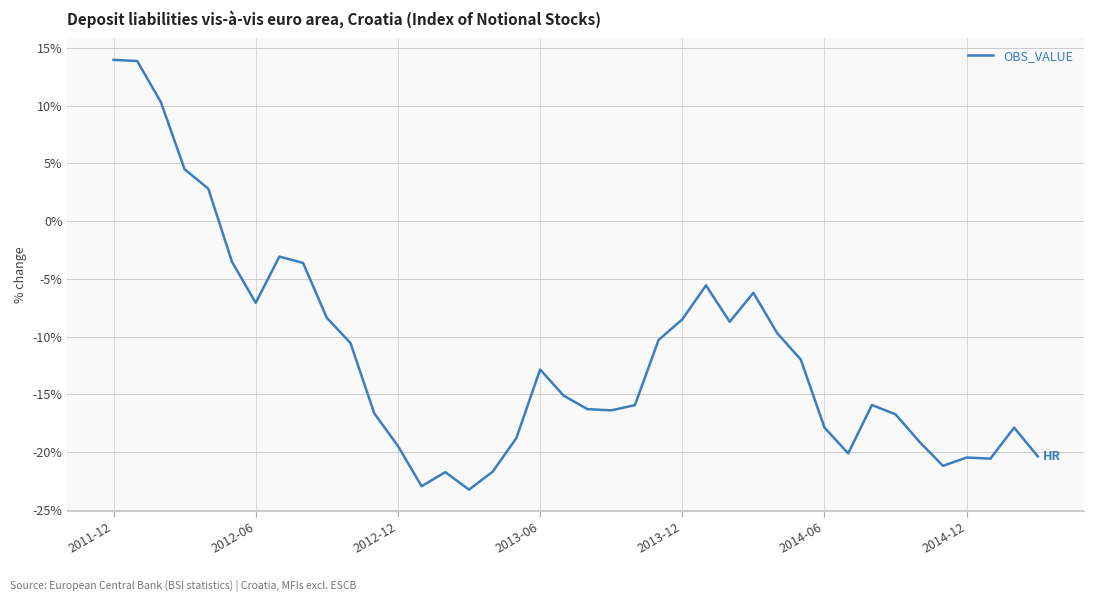

What is the minimum value shown in the chart?

-23.3